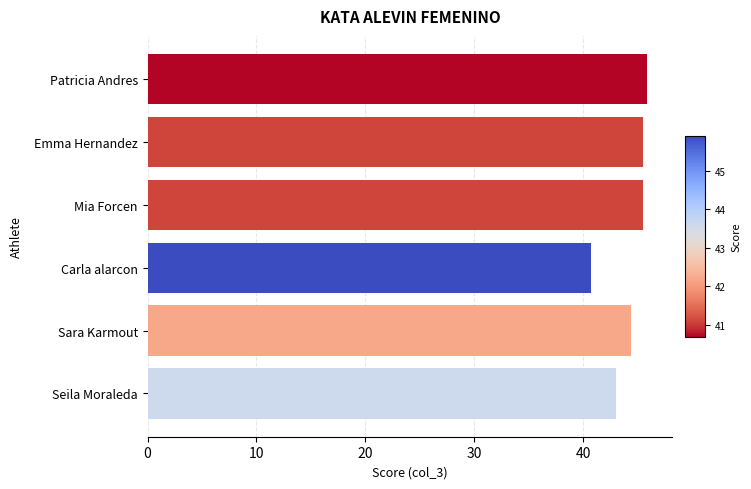

What is the minimum value shown in the chart?

40.7